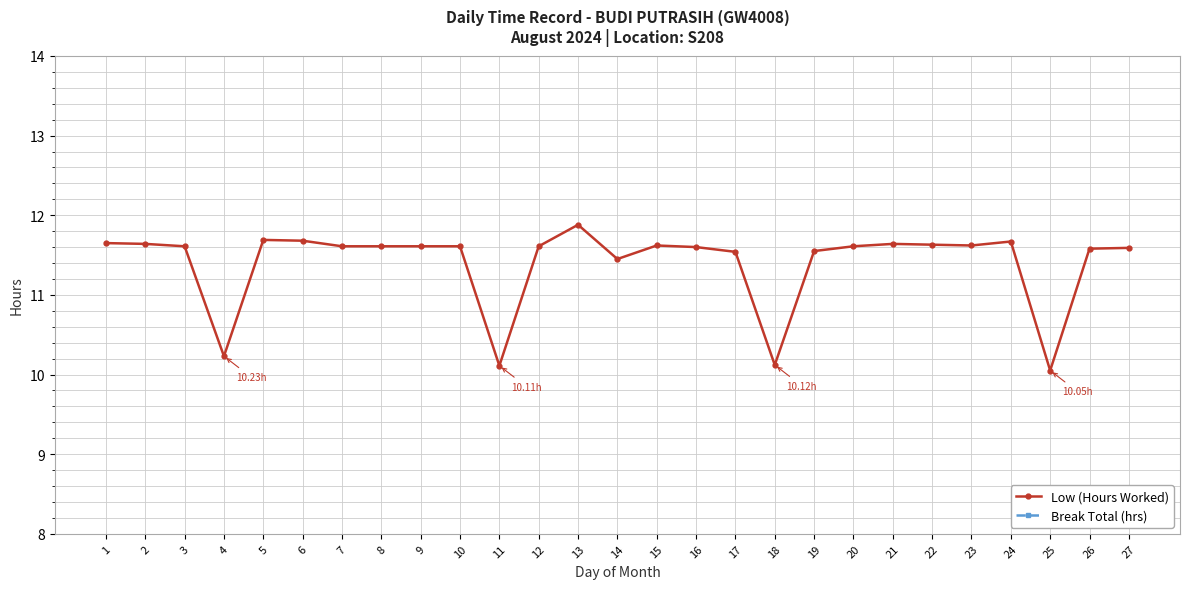

What are all the series names shown in the legend?

Low (Hours Worked), Break Total (hrs)